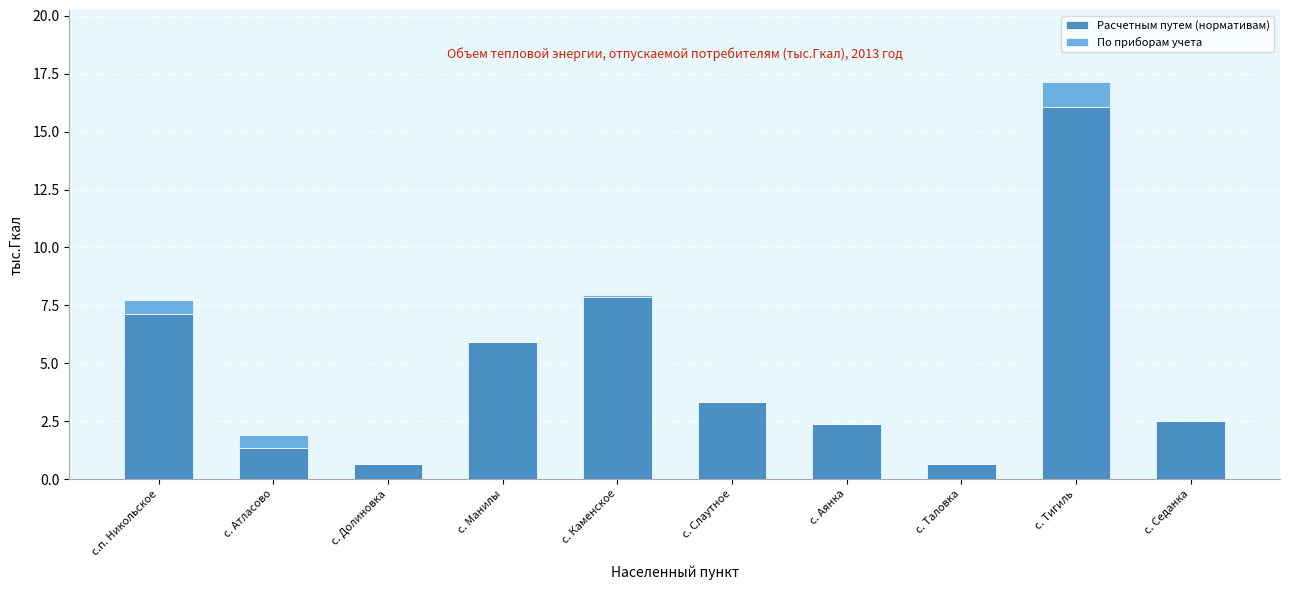

At which category is the sum across all series the highest?

с. Тигиль